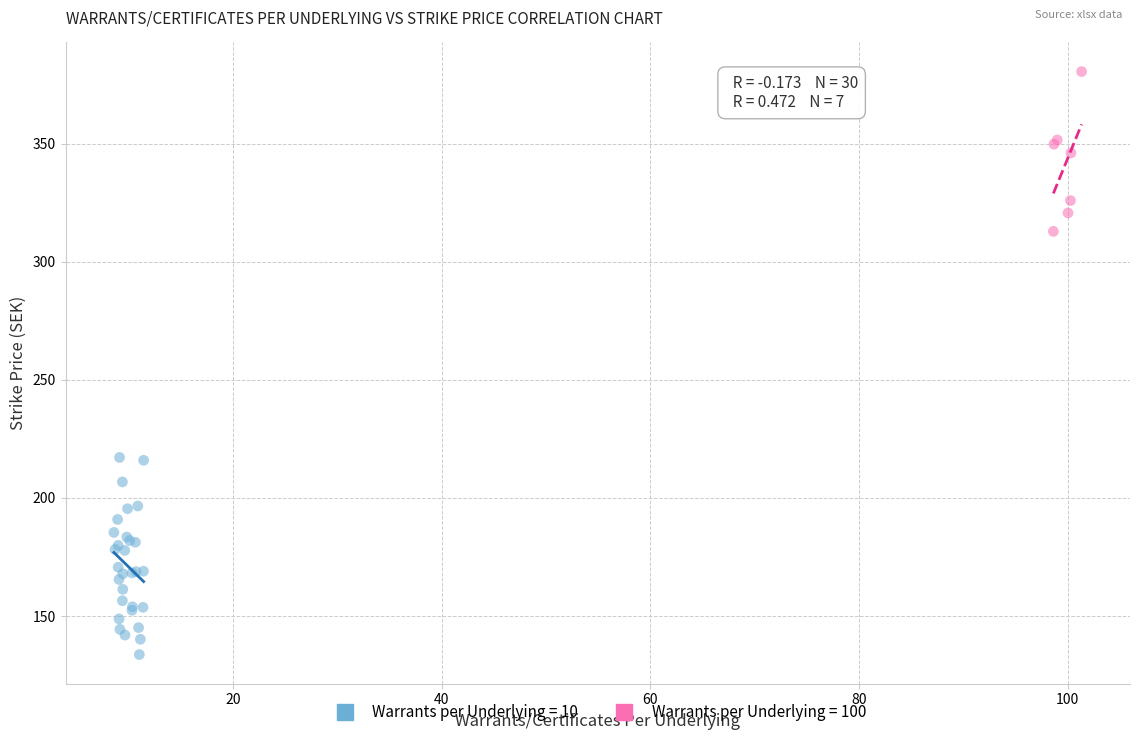

Which series contains the lowest Y value?

Warrants per Underlying = 10